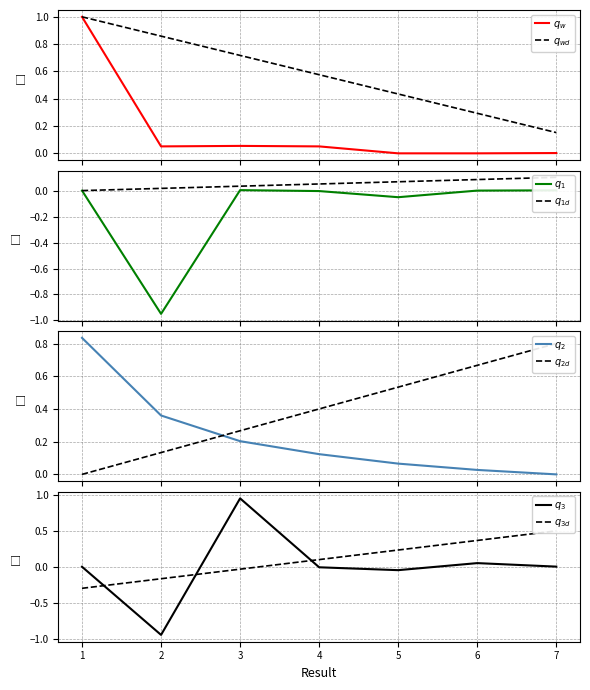

What is the approximate value at 1?

1.0